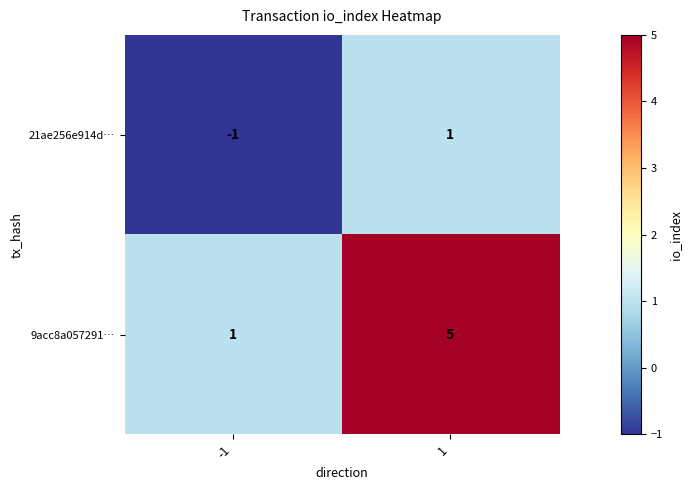

Is it true that 21ae256e914d… equals 1 at 1?

True